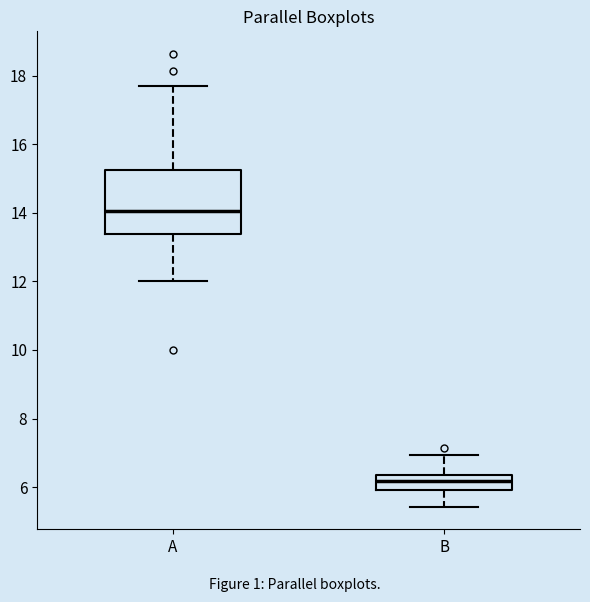

Where does the lower whisker of the box for A end on the y-axis? The values are not printed on the chart, so give them approximately, as read against the axis.

12.0